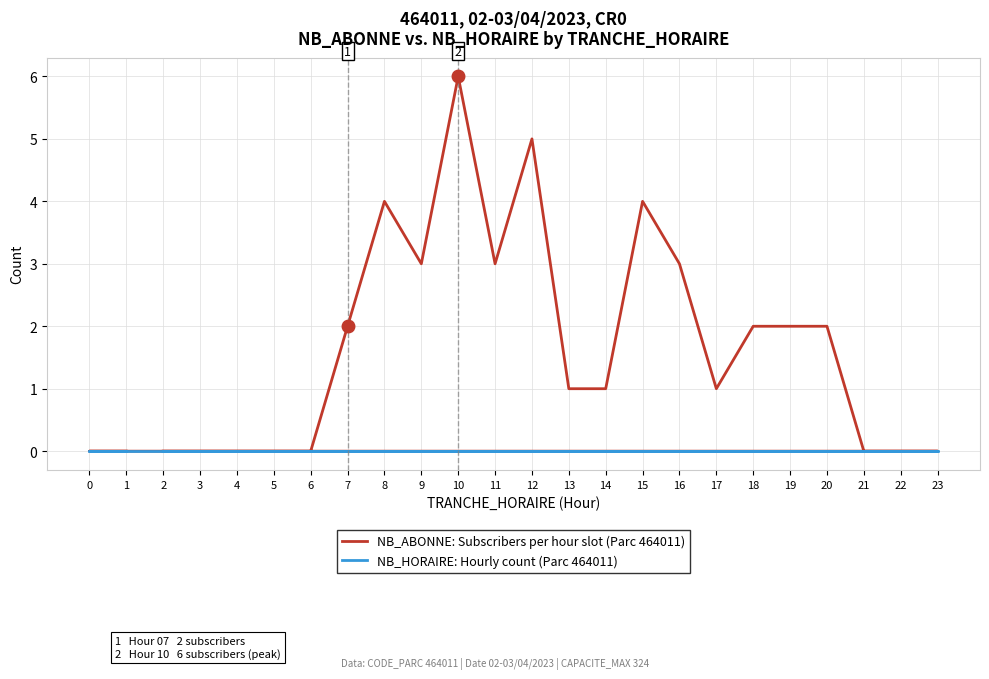

In NB_ABONNE: Subscribers per hour slot (Parc 464011), how many points are lower than both neighbors (excluding endpoints)?

3